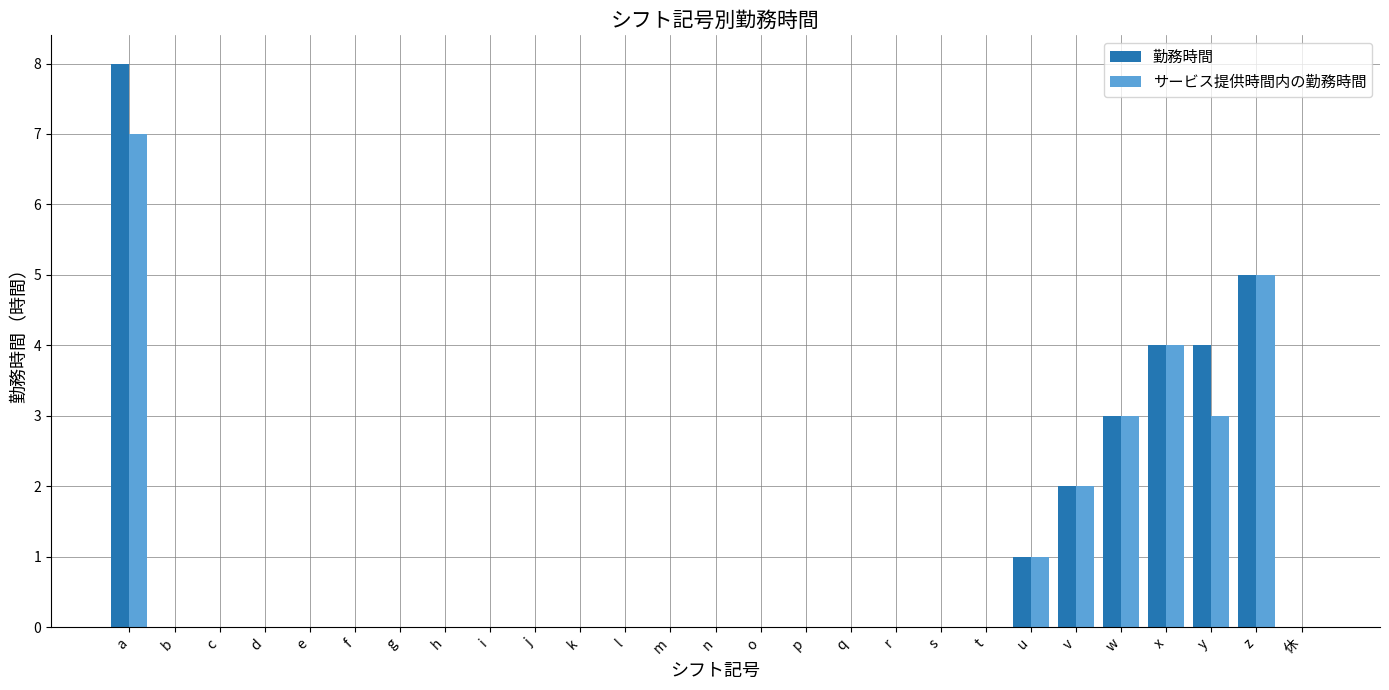

How many groups of bars are there?

27